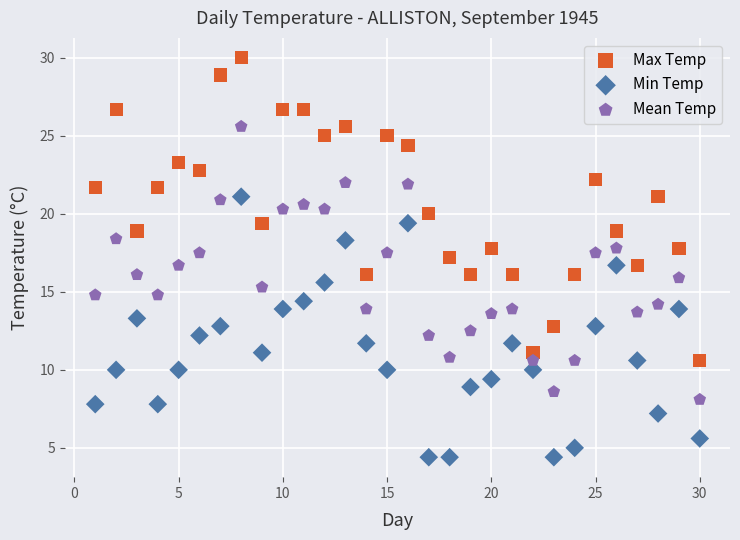

Across all data points, what is the range of X values (max minus min)?

29.0